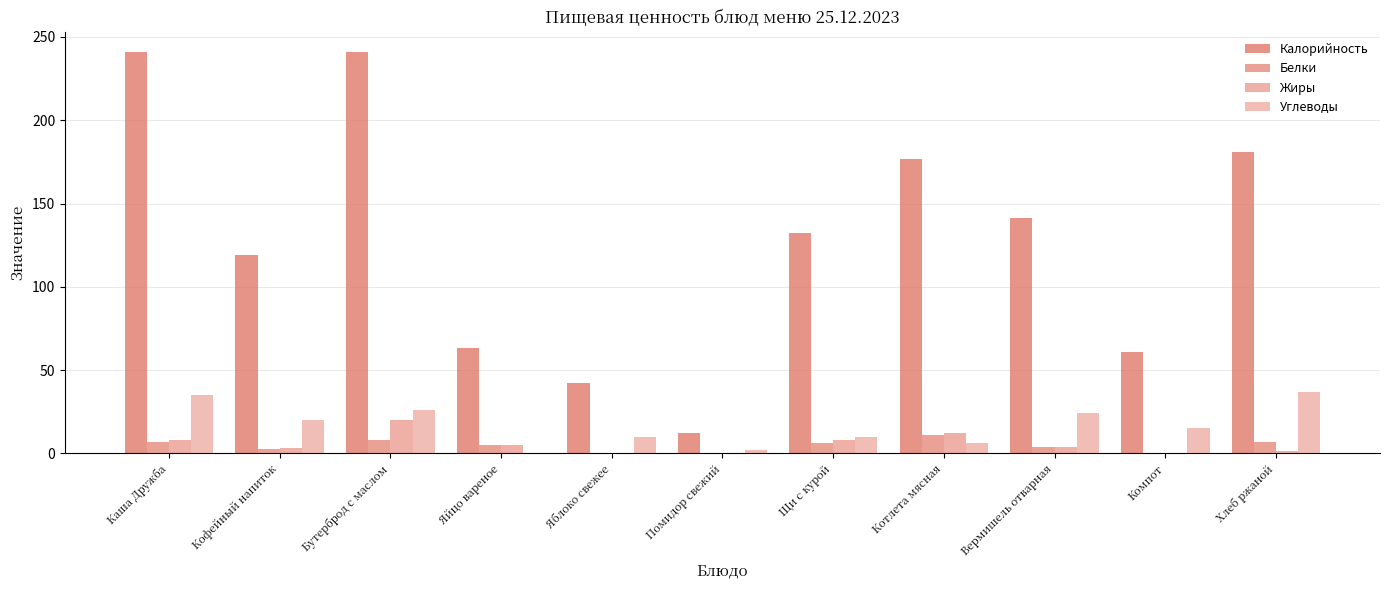

Rank the series by their maximum value, from lowest to highest.

Белки, Жиры, Углеводы, Калорийность